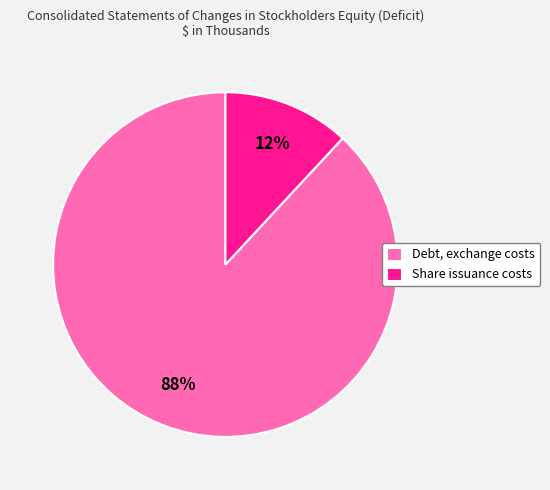

What is the ratio of the value at Share issuance costs to the value at Debt, exchange costs?

0.1